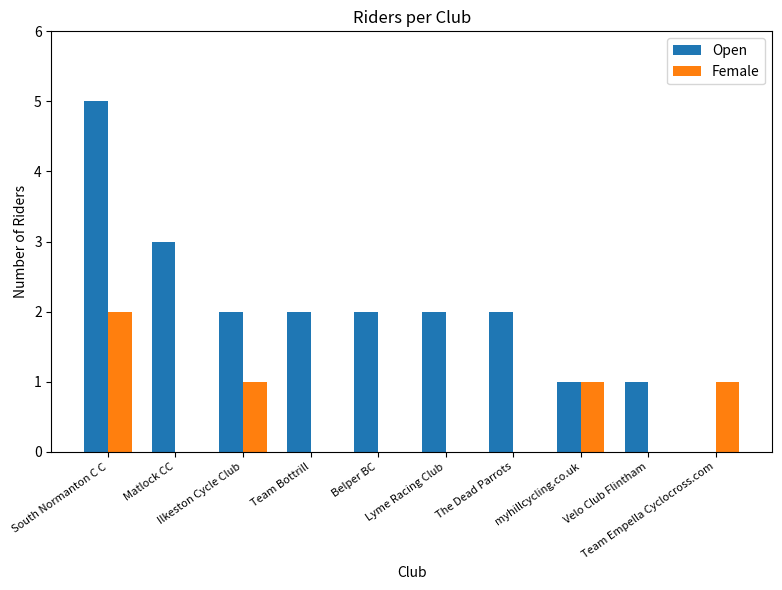

At which category is the sum across all series the highest?

South Normanton C C